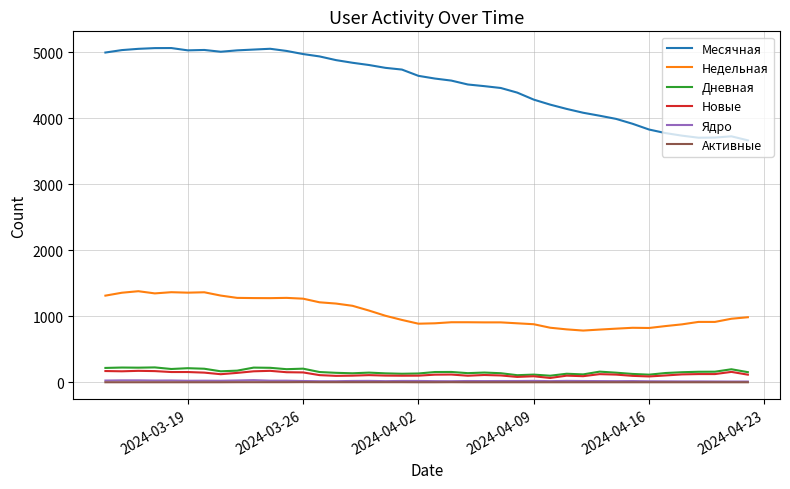

Which series has the largest total across all categories?

Месячная